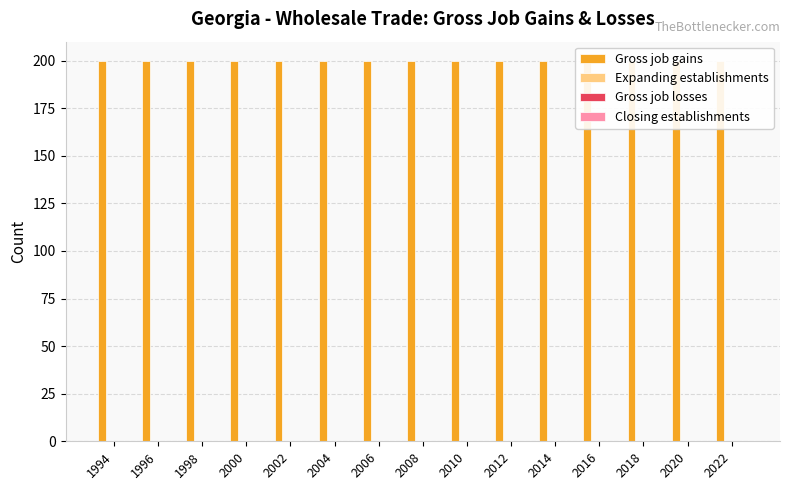

What is the average value of the Gross job gains series?

200